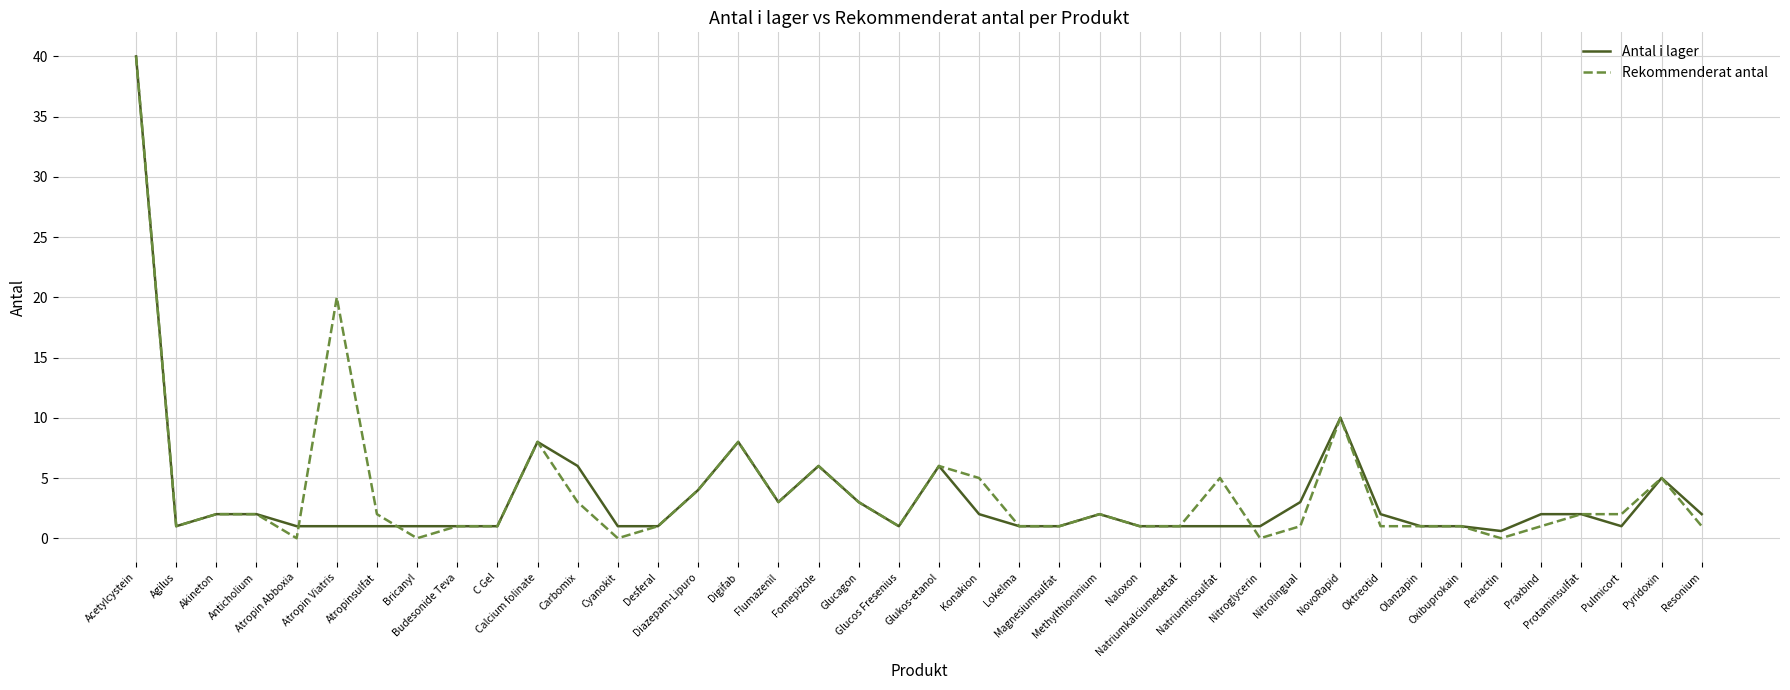

What is the maximum value shown in the chart?

40.0